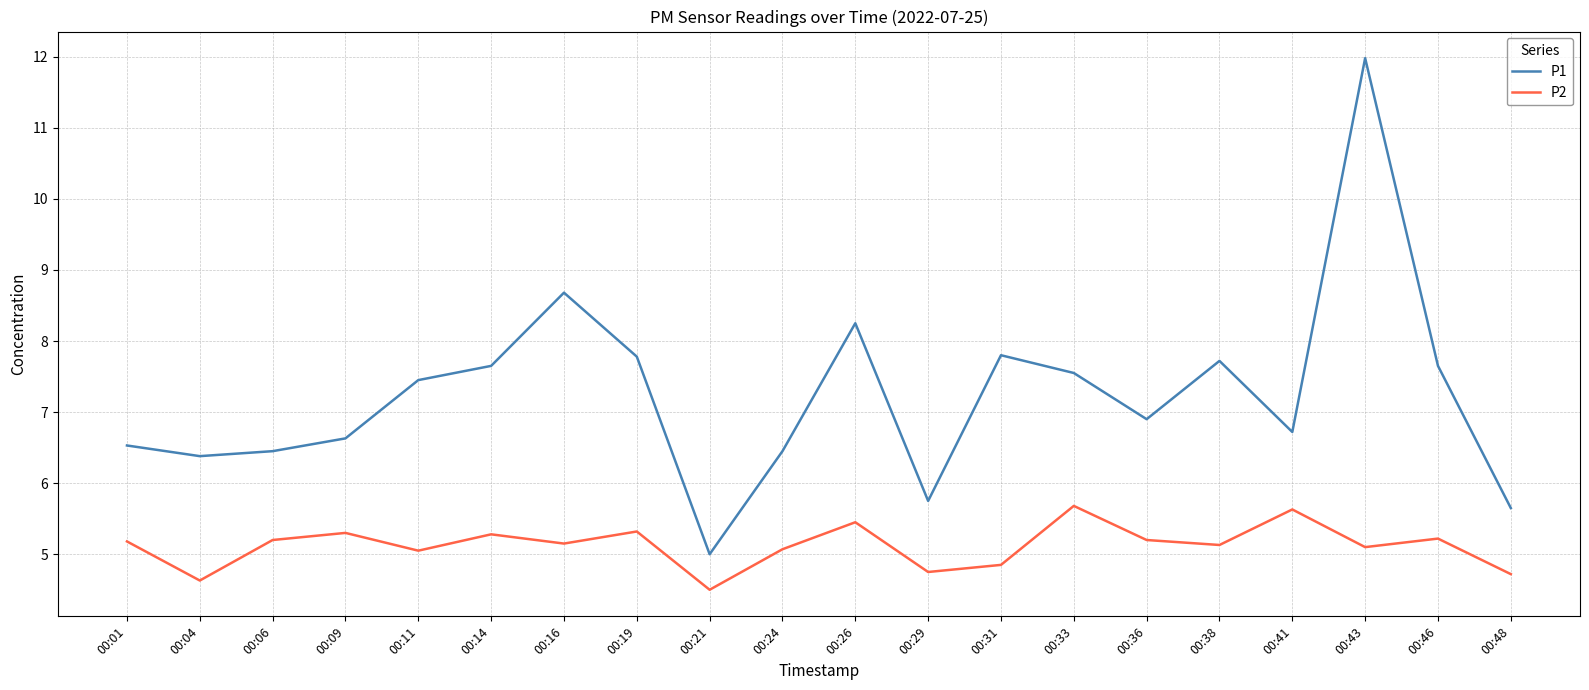

What are all the series names shown in the legend?

P1, P2